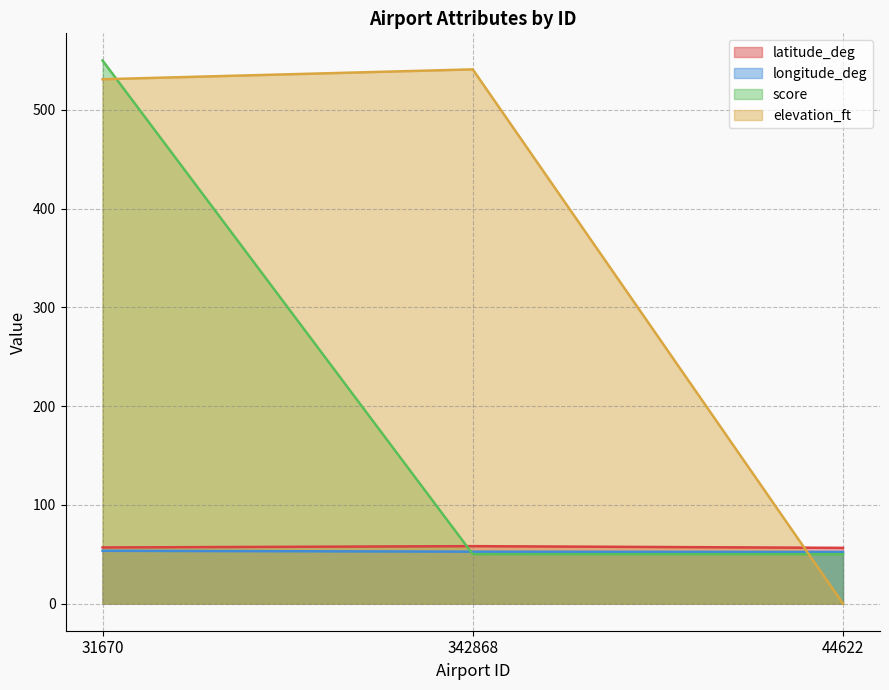

True or false: latitude_deg has a value of 56.4 at 44622.

True